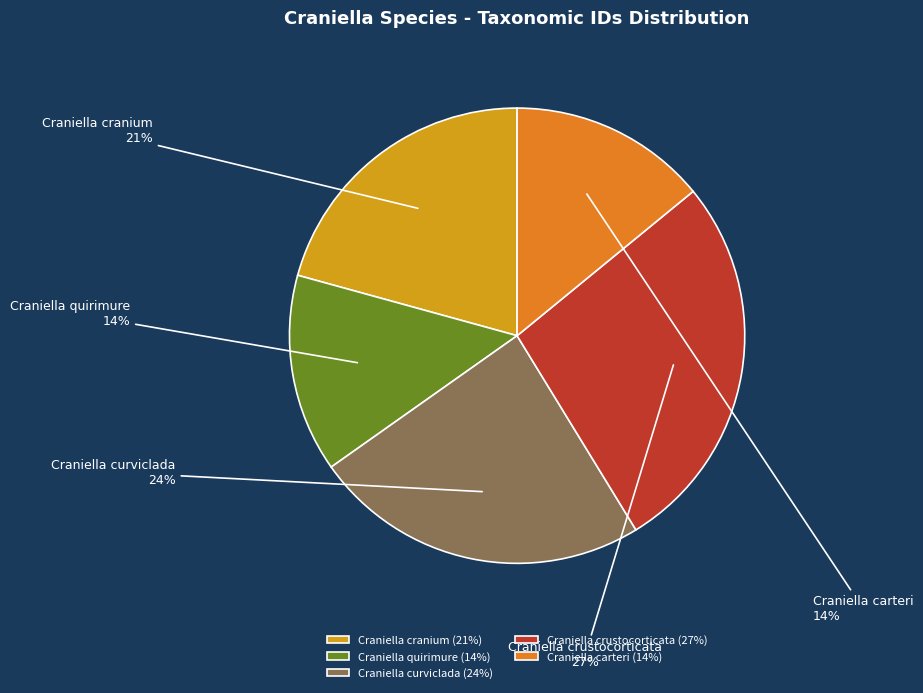

Between Craniella crustocorticata and Craniella carteri, which is larger?

Craniella crustocorticata